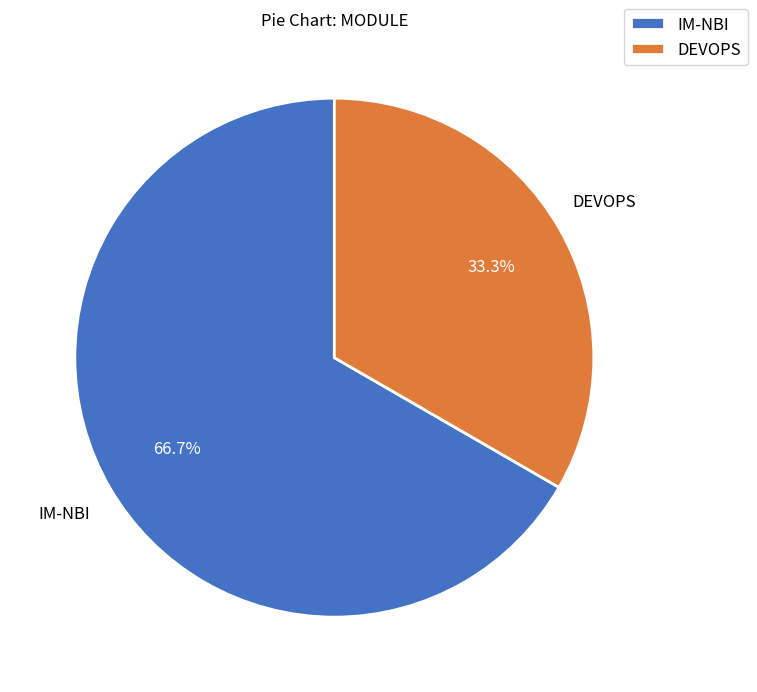

Count the number of slices in the pie.

2